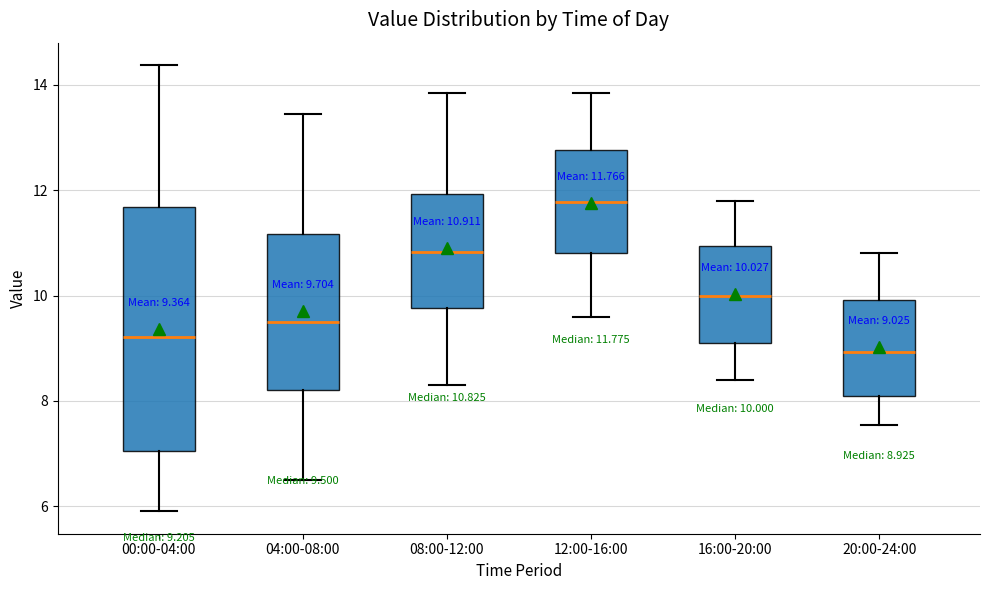

Which box's median line is the lowest?

20:00-24:00